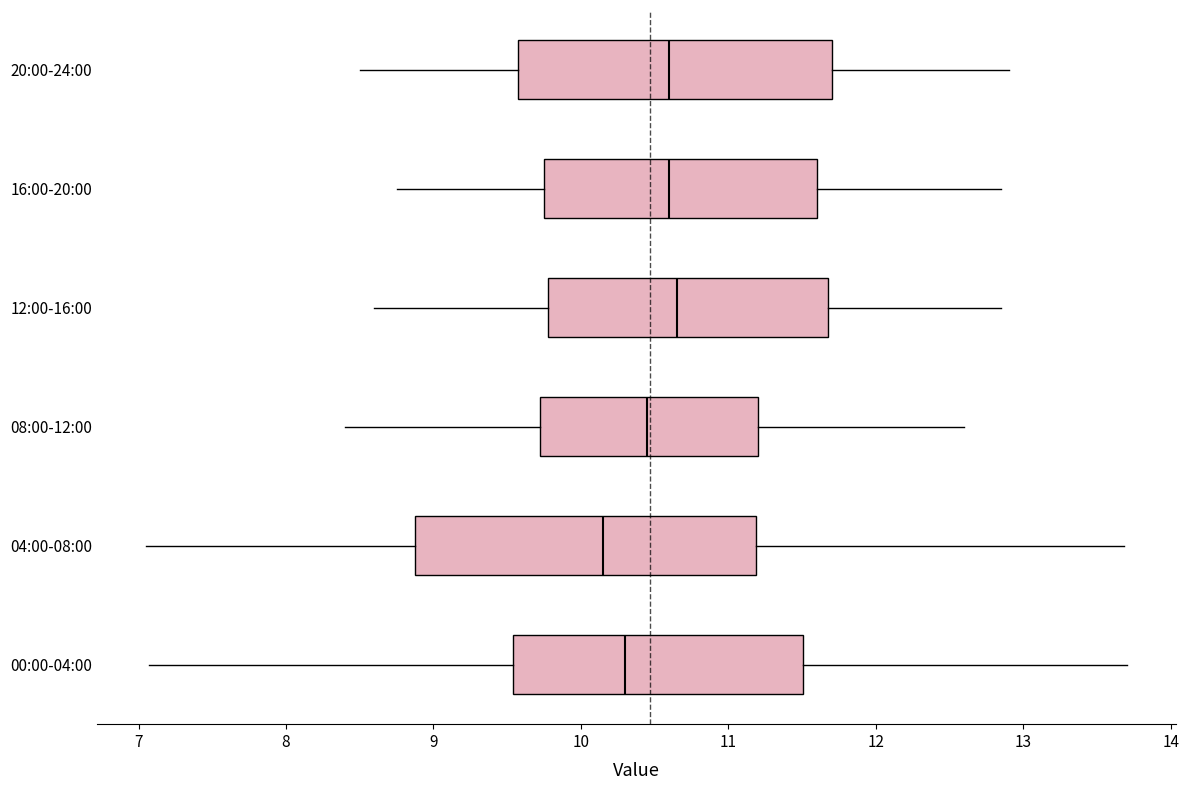

Which box has the furthest to the left median line?

04:00-08:00